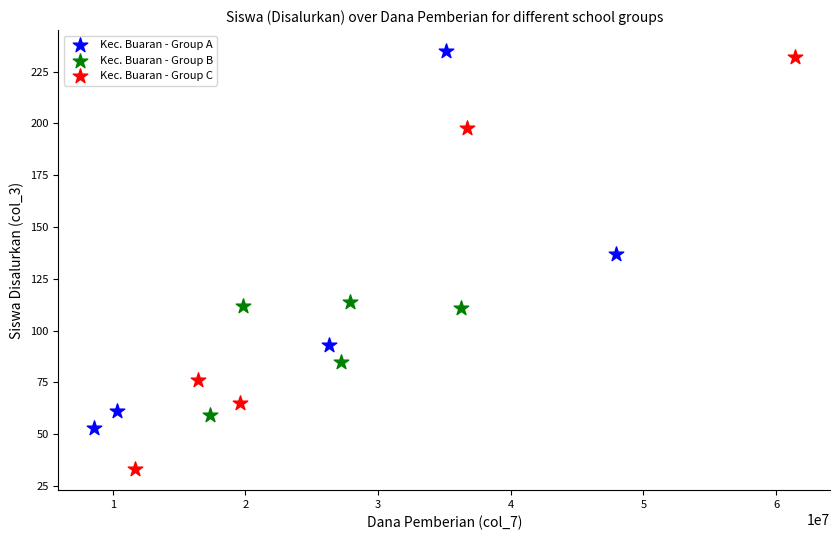

Which series contains the lowest Y value?

Kec. Buaran - Group C